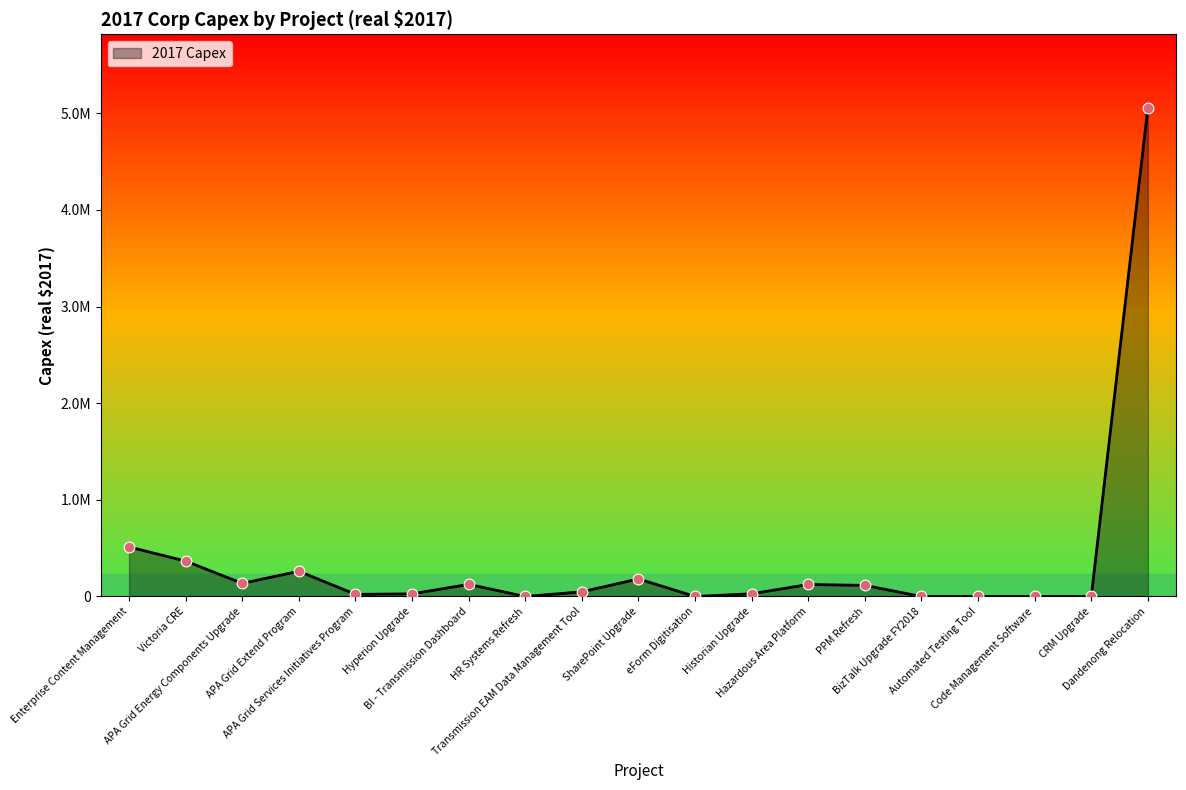

Which has a higher value, Code Management Software or Dandenong Relocation?

Dandenong Relocation